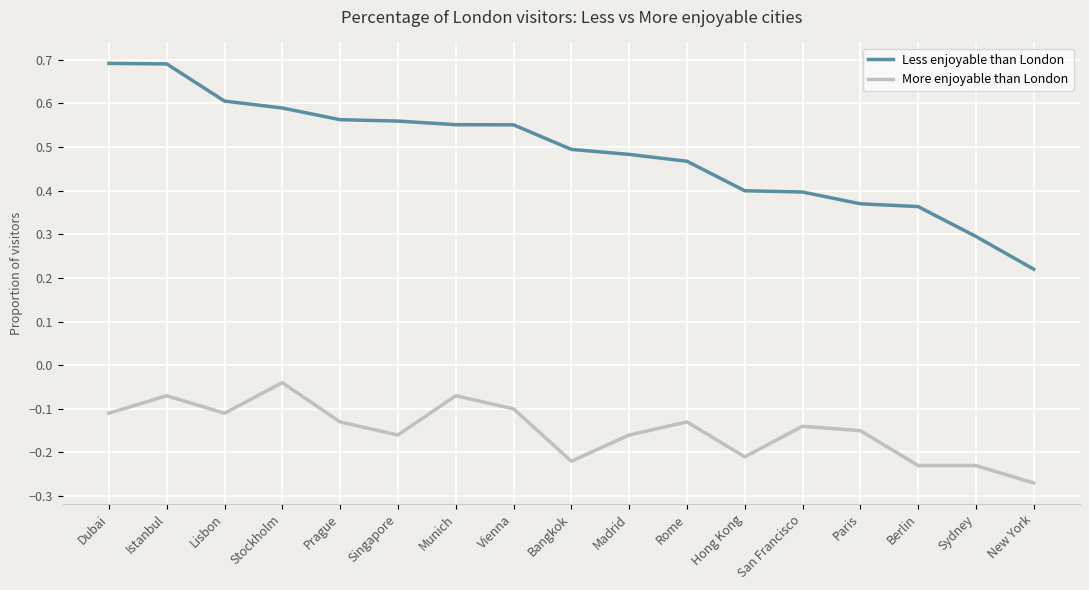

At which label does More enjoyable than London reach its peak?

Stockholm